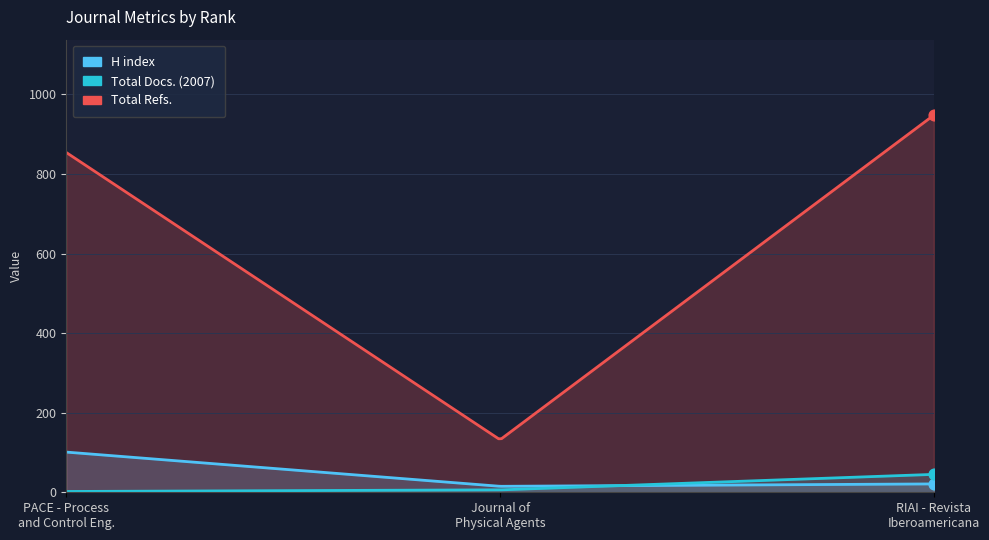

Which series has the largest total across all categories?

Total Refs.